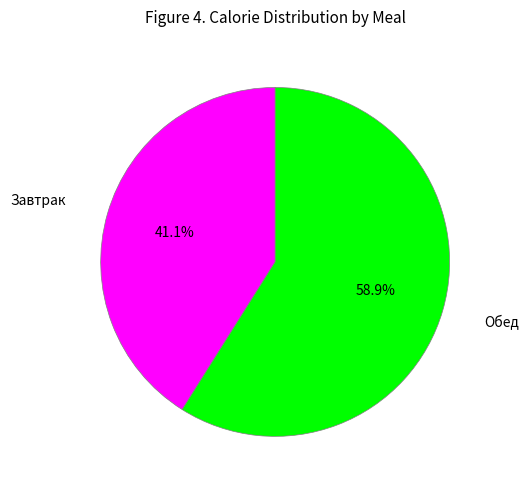

Is it true that Завтрак is 48% of the pie?

False